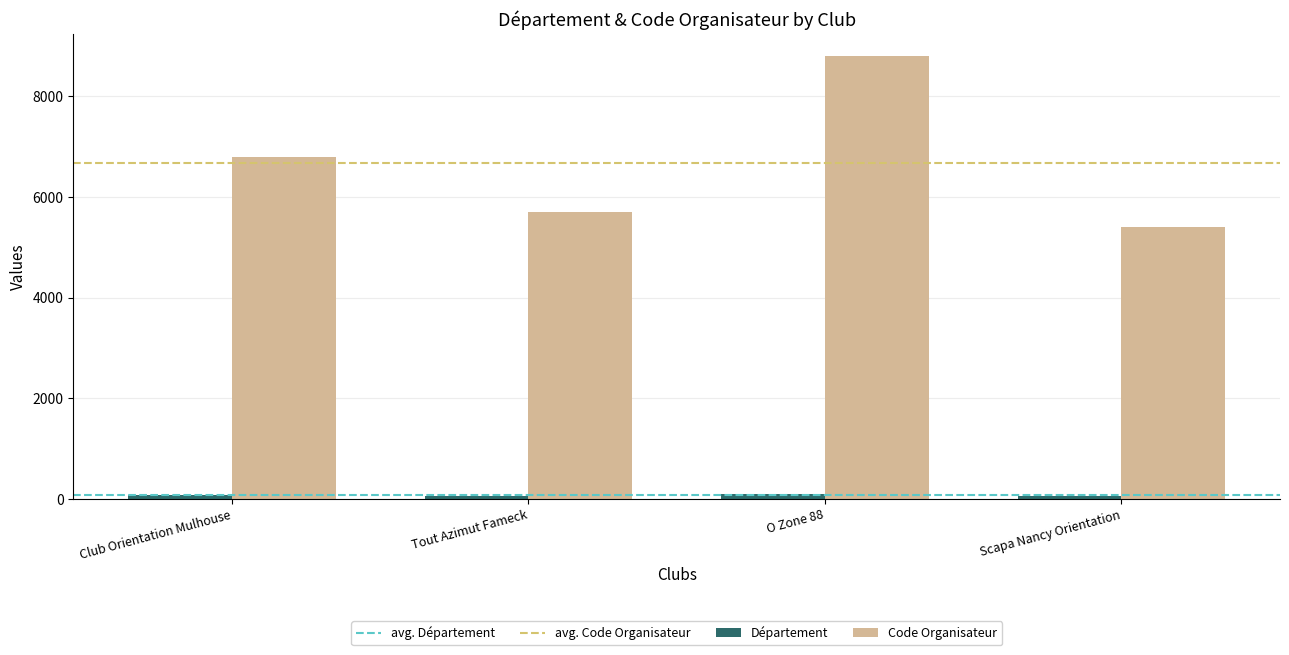

What is the approximate value of Code Organisateur at Club Orientation Mulhouse, to the nearest 50?

6800